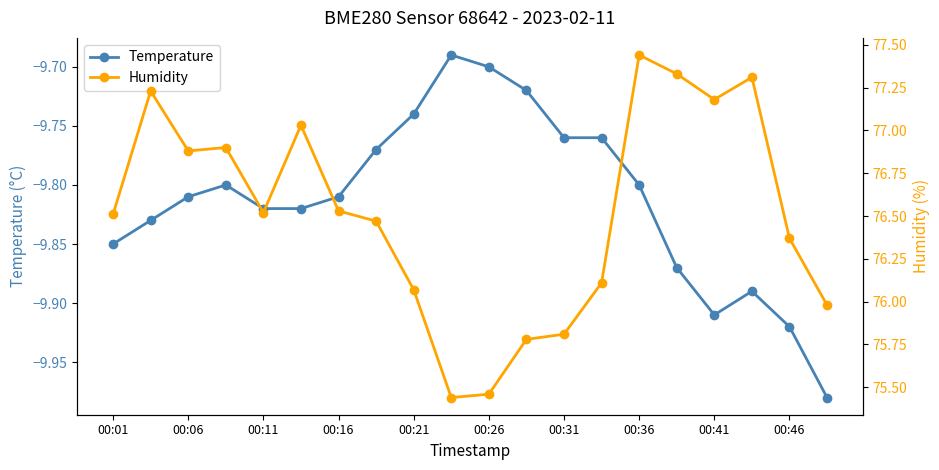

Reading right to left, what are all the values shown in this chart?

Temperature: -10.0	-9.9	-9.9	-9.9	-9.9	-9.8	-9.8	-9.8	-9.7	-9.7	-9.7	-9.7	-9.8	-9.8	-9.8	-9.8	-9.8	-9.8	-9.8	-9.8
Humidity: 76.0	76.4	77.3	77.2	77.3	77.4	76.1	75.8	75.8	75.5	75.4	76.1	76.5	76.5	77.0	76.5	76.9	76.9	77.2	76.5